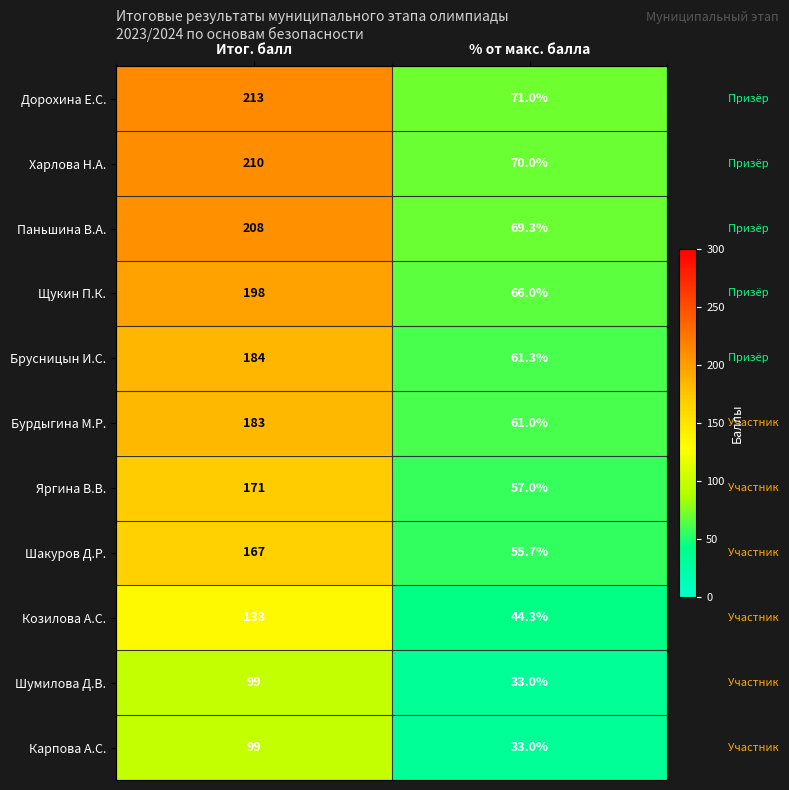

At which category is the sum across all series the highest?

Итог. балл